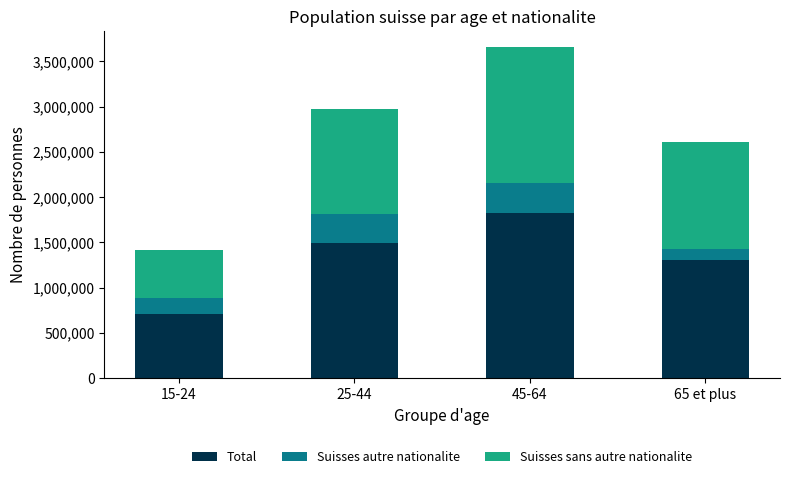

How many series are shown in this chart?

3